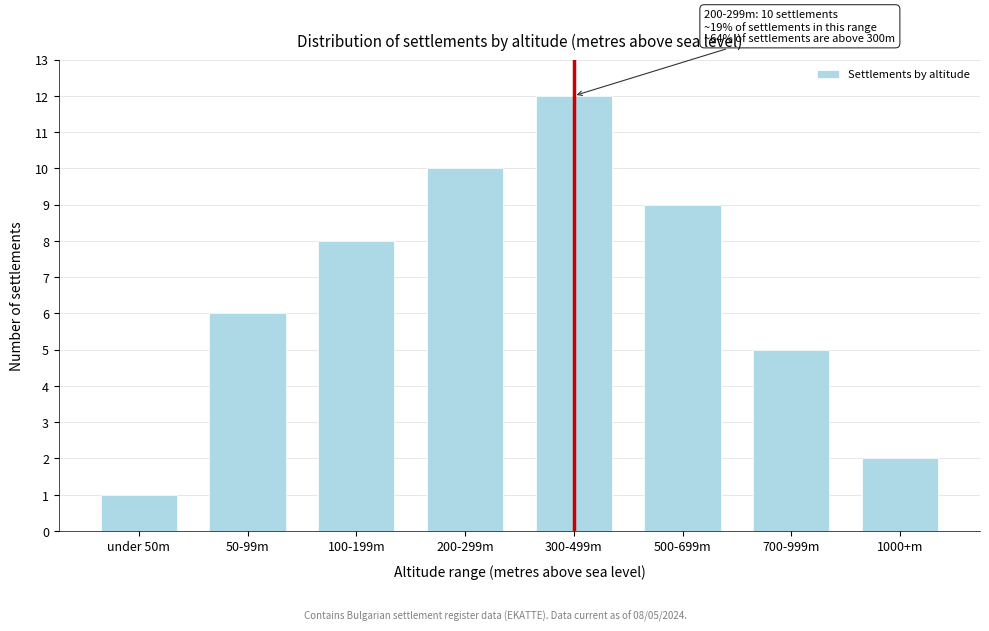

Reading left to right, list all the values displayed in this chart.

1	6	8	10	12	9	5	2